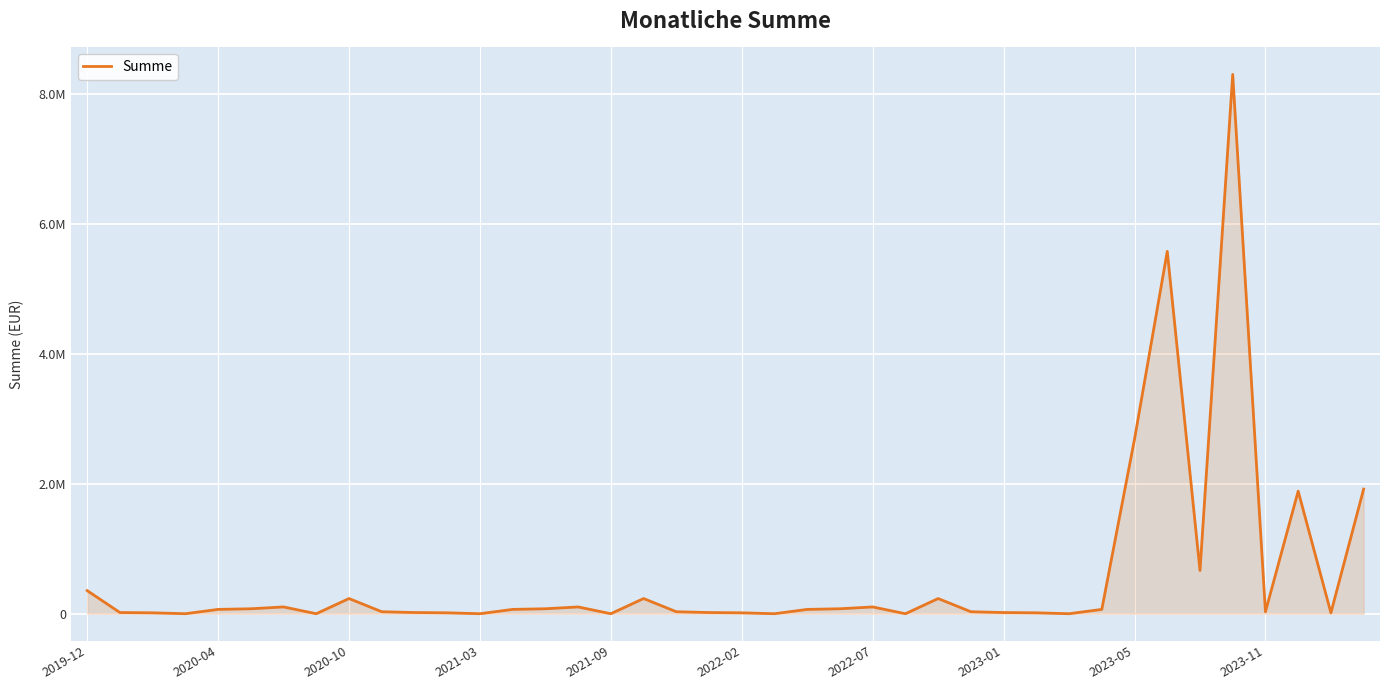

What is the difference between the maximum and second lowest values?

8302844.0